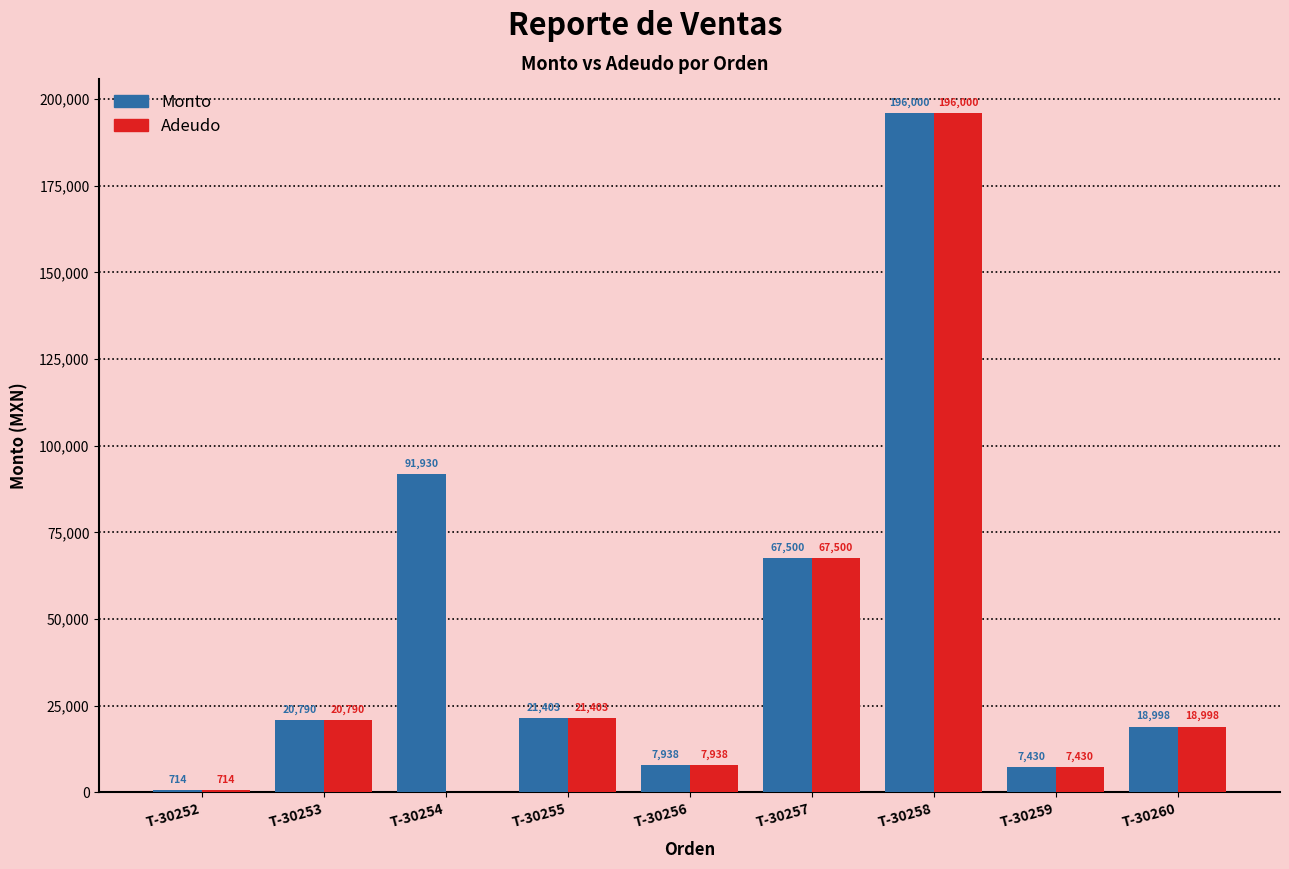

Which category has the highest value in the Adeudo series?

T-30258